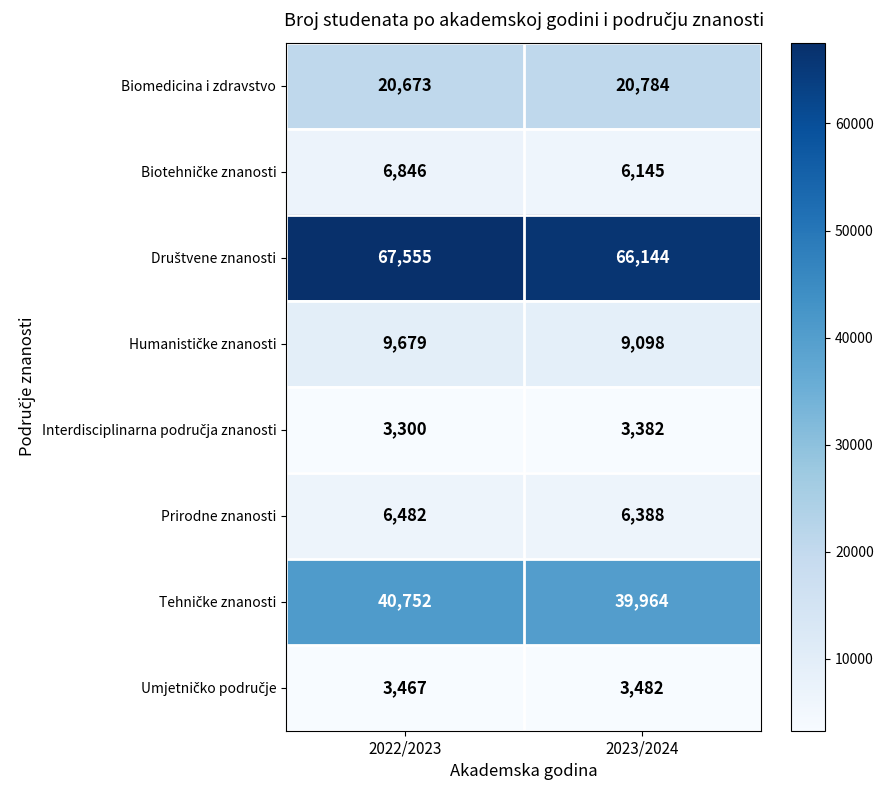

What is the total value across all series at 2022/2023?

158754